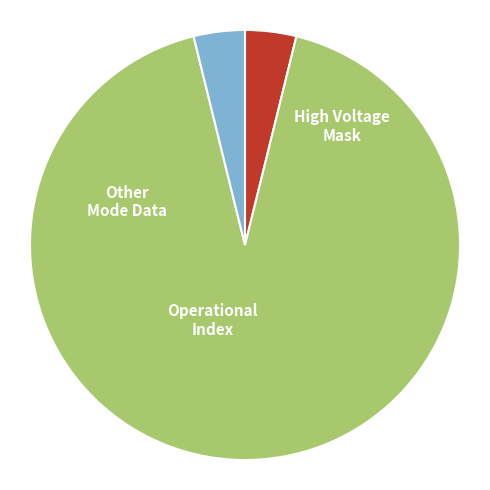

Is it true that High Voltage Mask is 1% of the pie?

False